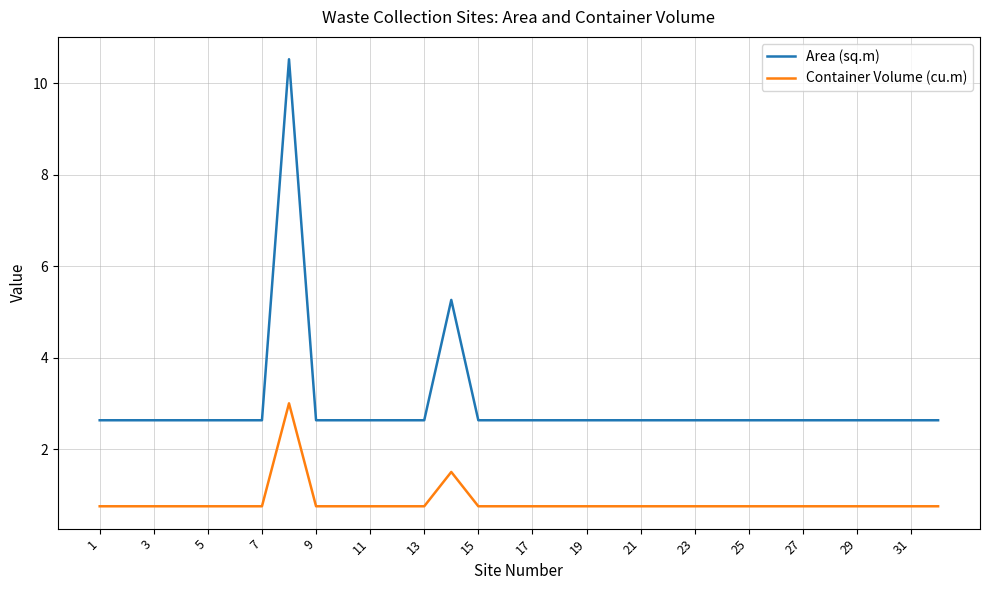

What is the minimum value shown in the chart?

0.8